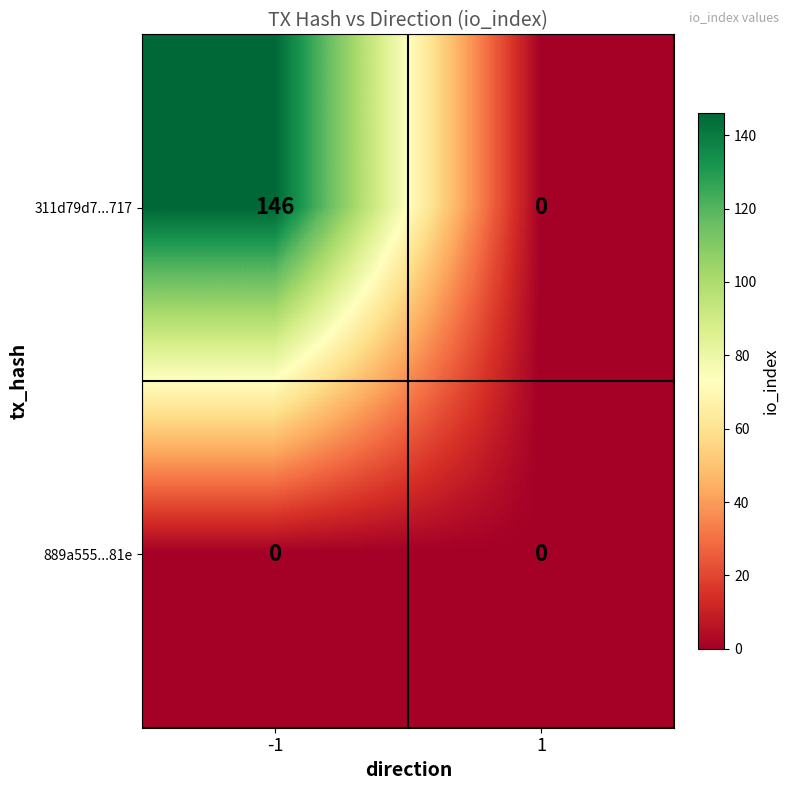

The value of 889a555...81e at -1 is 0. True or false?

True